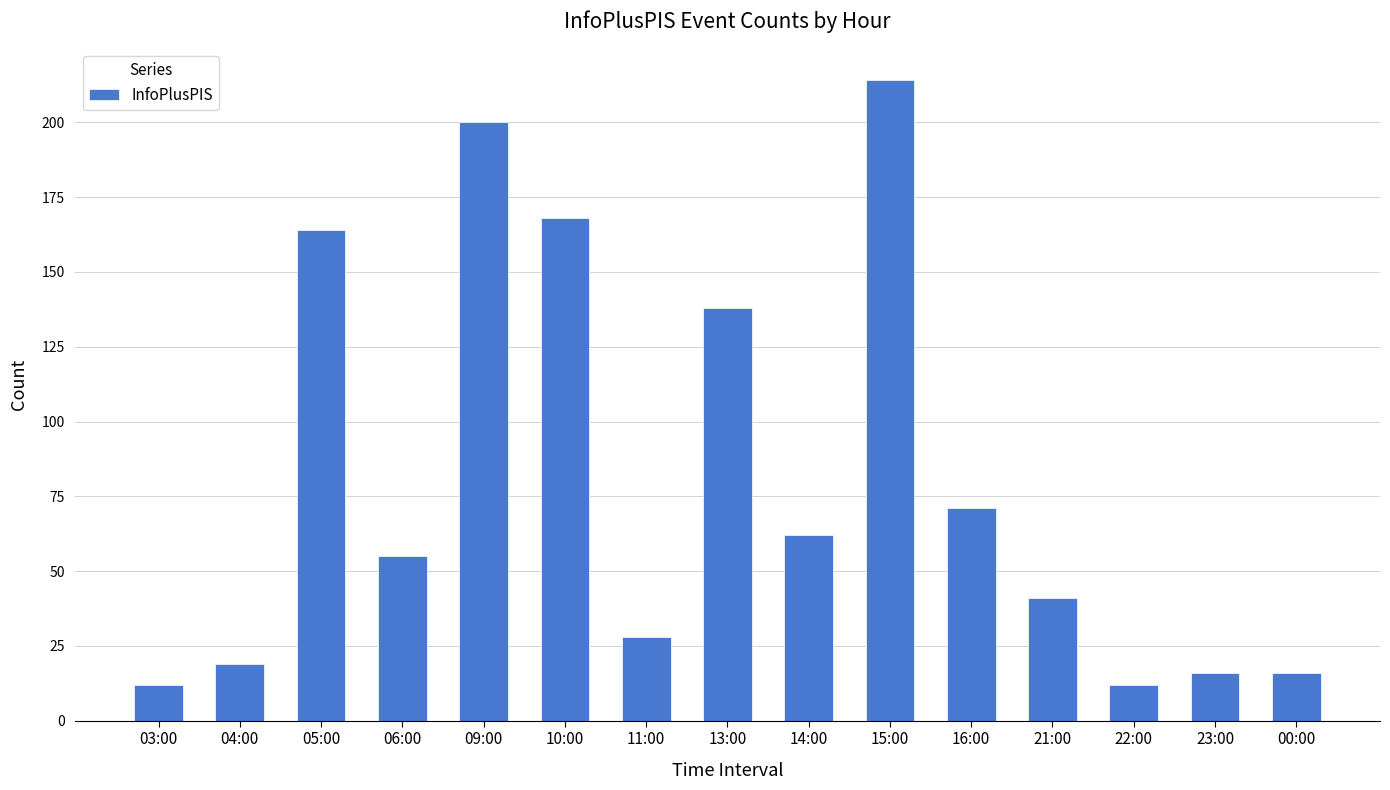

Reading left to right, extract all data points from this chart.

12	19	164	55	200	168	28	138	62	214	71	41	12	16	16